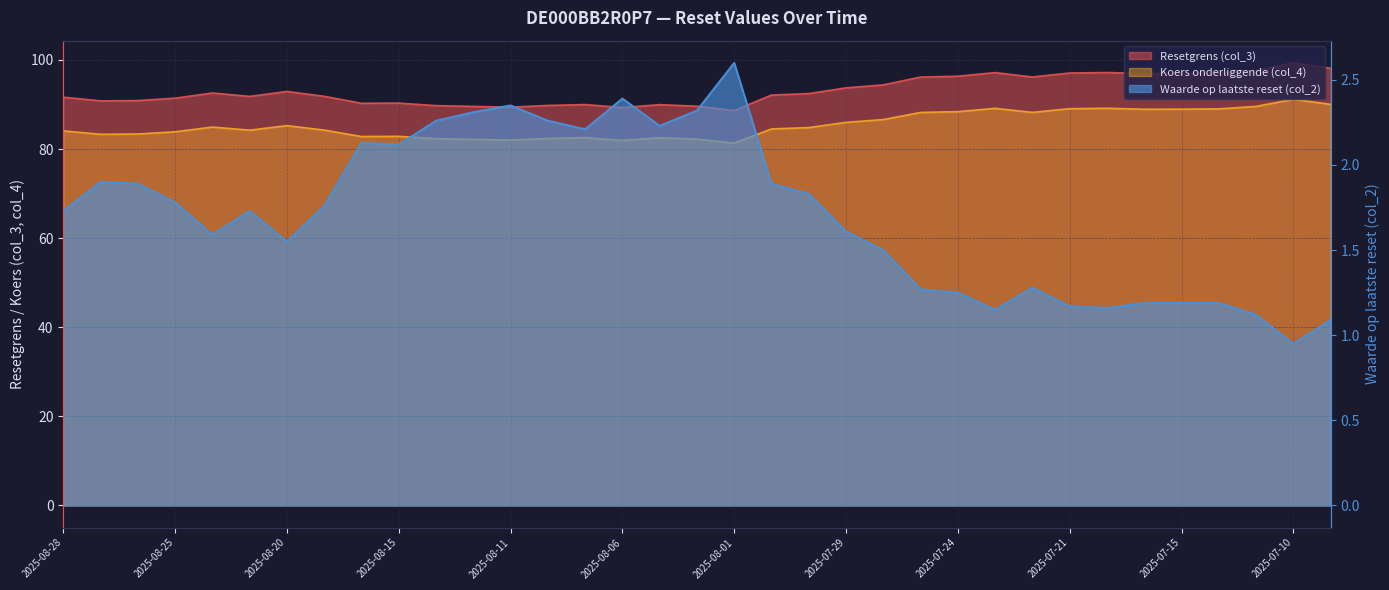

Where does the Resetgrens (col_3) series first go above 92?

2025-08-22